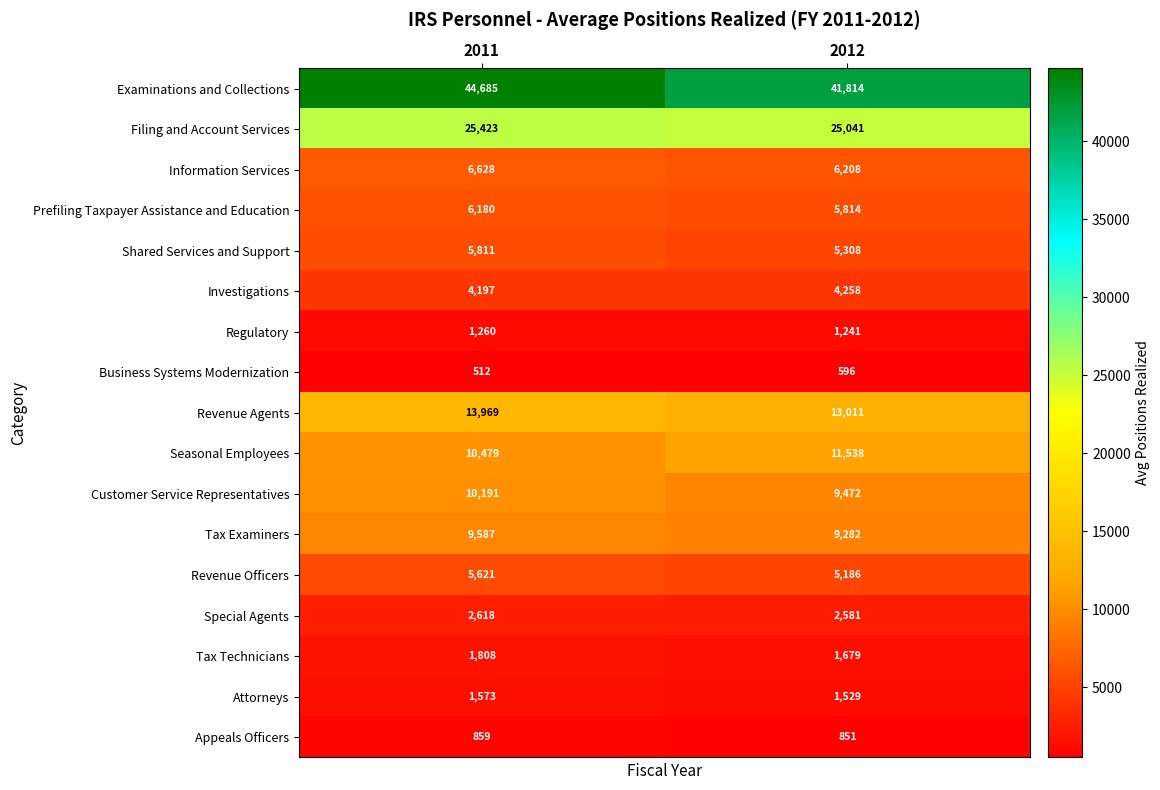

What is the minimum value for Prefiling Taxpayer Assistance and Education?

5814